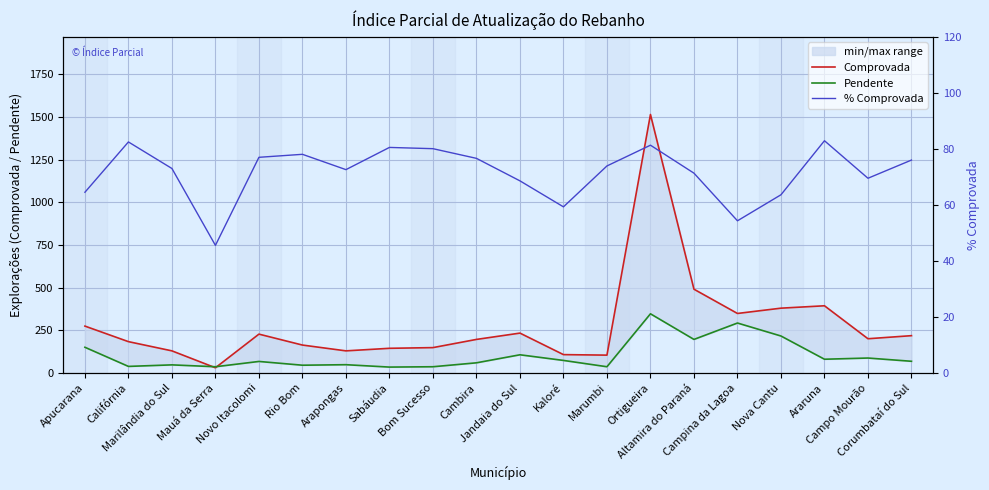

What value does the Pendente series have at Rio Bom?

46.0